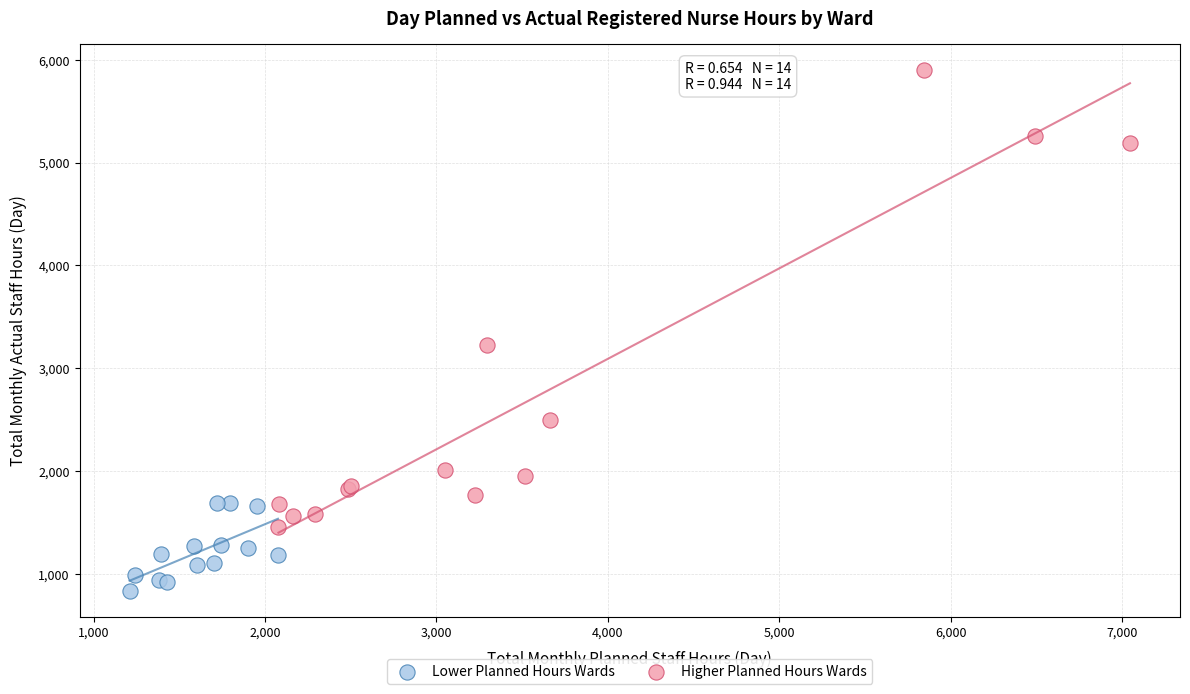

Which series has the largest Y range (max minus min)?

Higher Planned Hours Wards